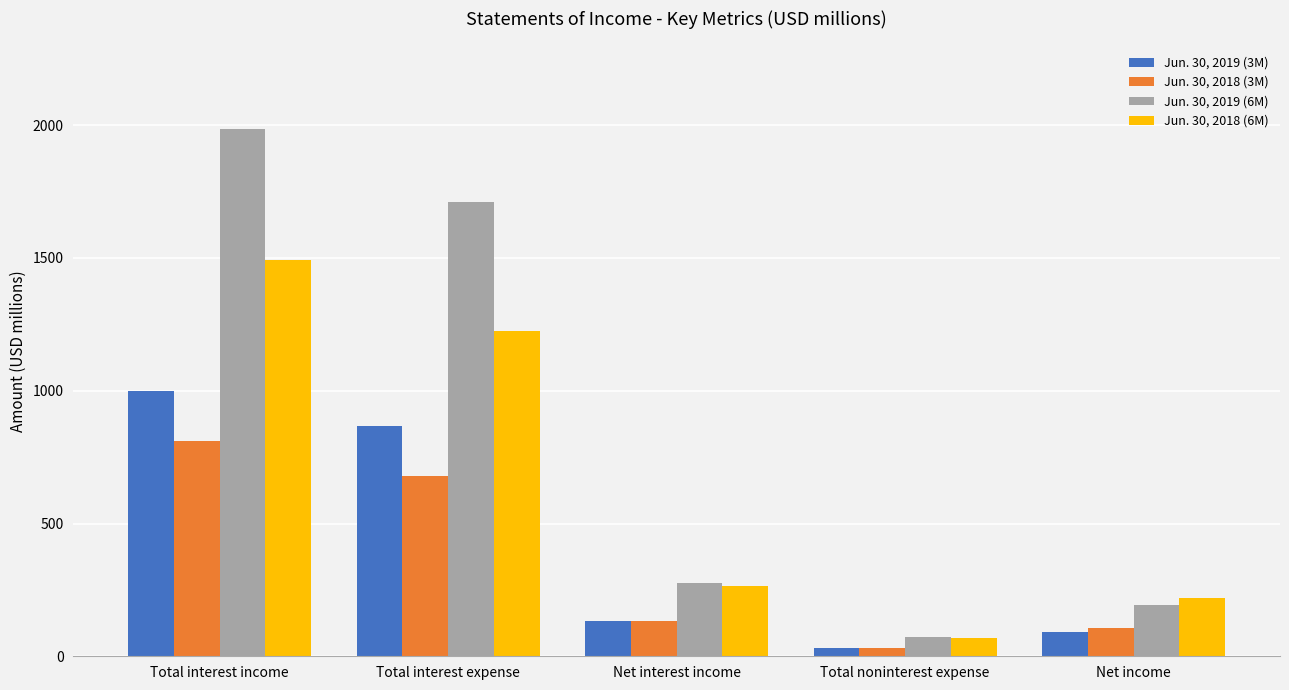

At which label does Jun. 30, 2019 (3M) first exceed 132?

Total interest income